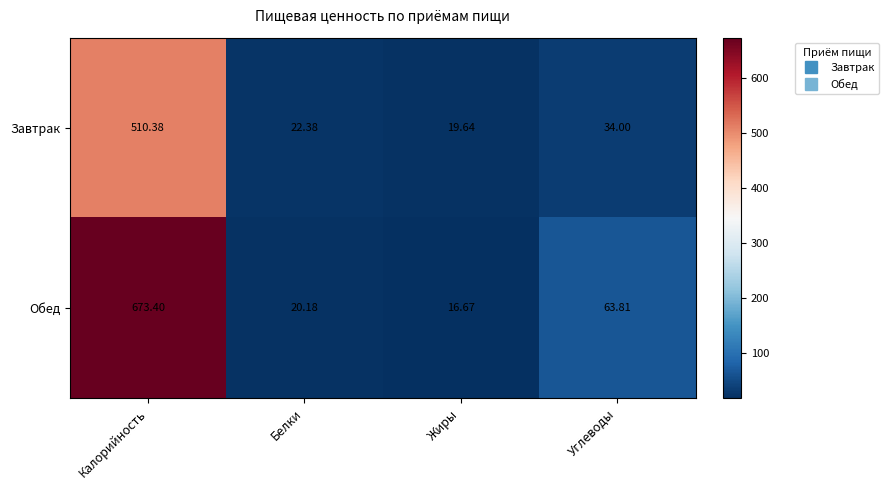

List the series in order of their peak value, lowest first.

Завтрак, Обед